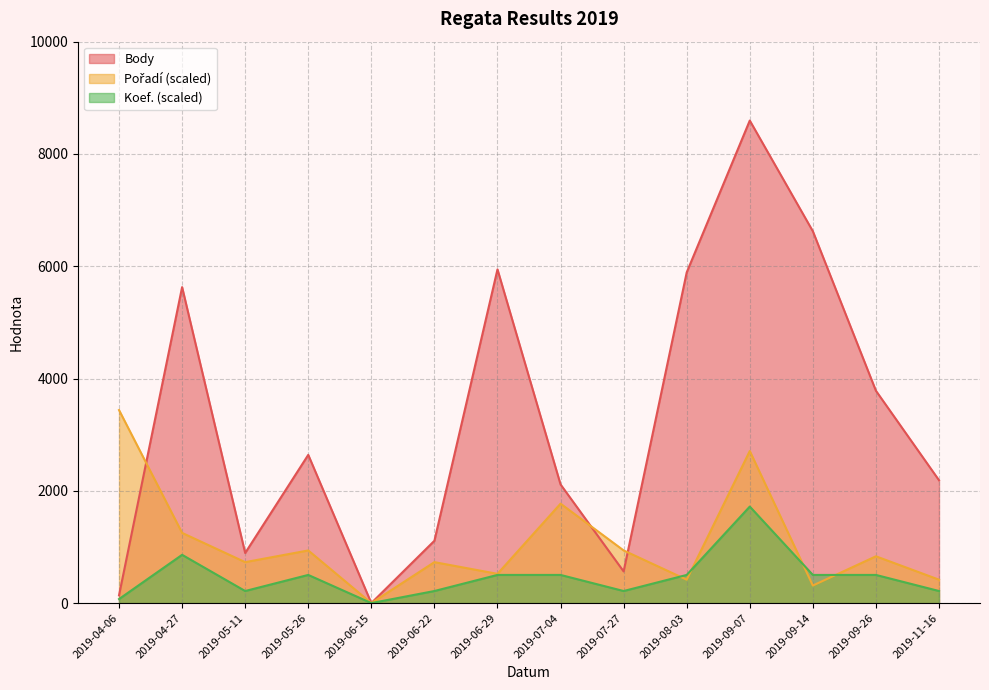

At which label does Koef. first exceed 501?

2019-04-27